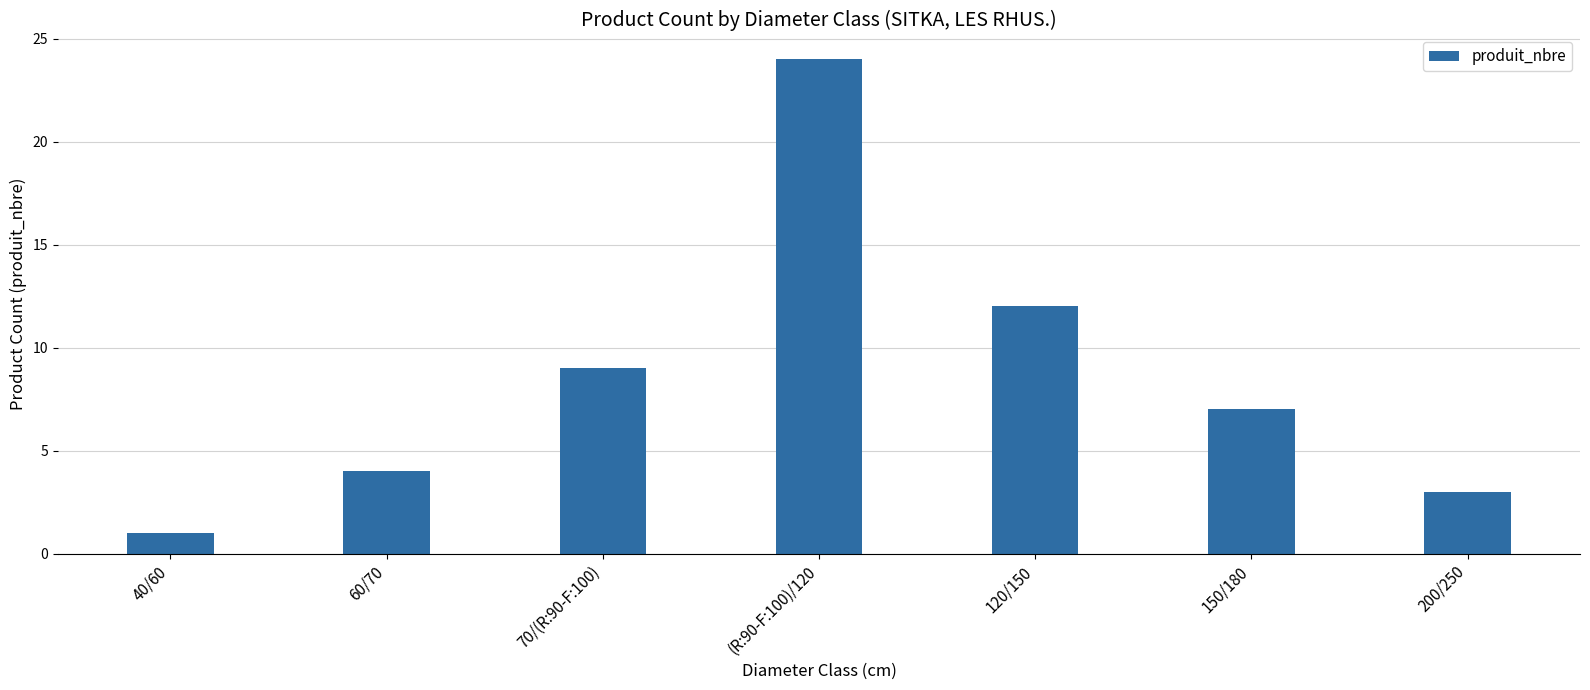

List the labels in order of value, largest first.

(R:90-F:100)/120, 120/150, 70/(R:90-F:100), 150/180, 60/70, 200/250, 40/60